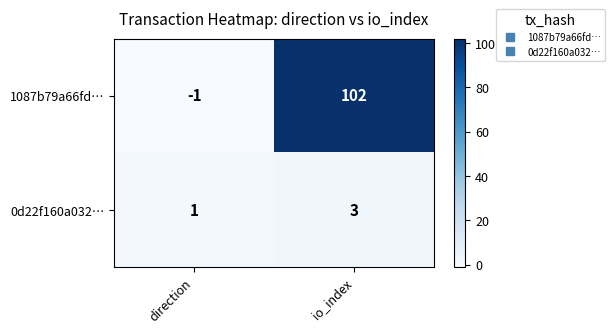

Rank the categories by 1087b79a66fd… value from highest to lowest.

io_index, direction